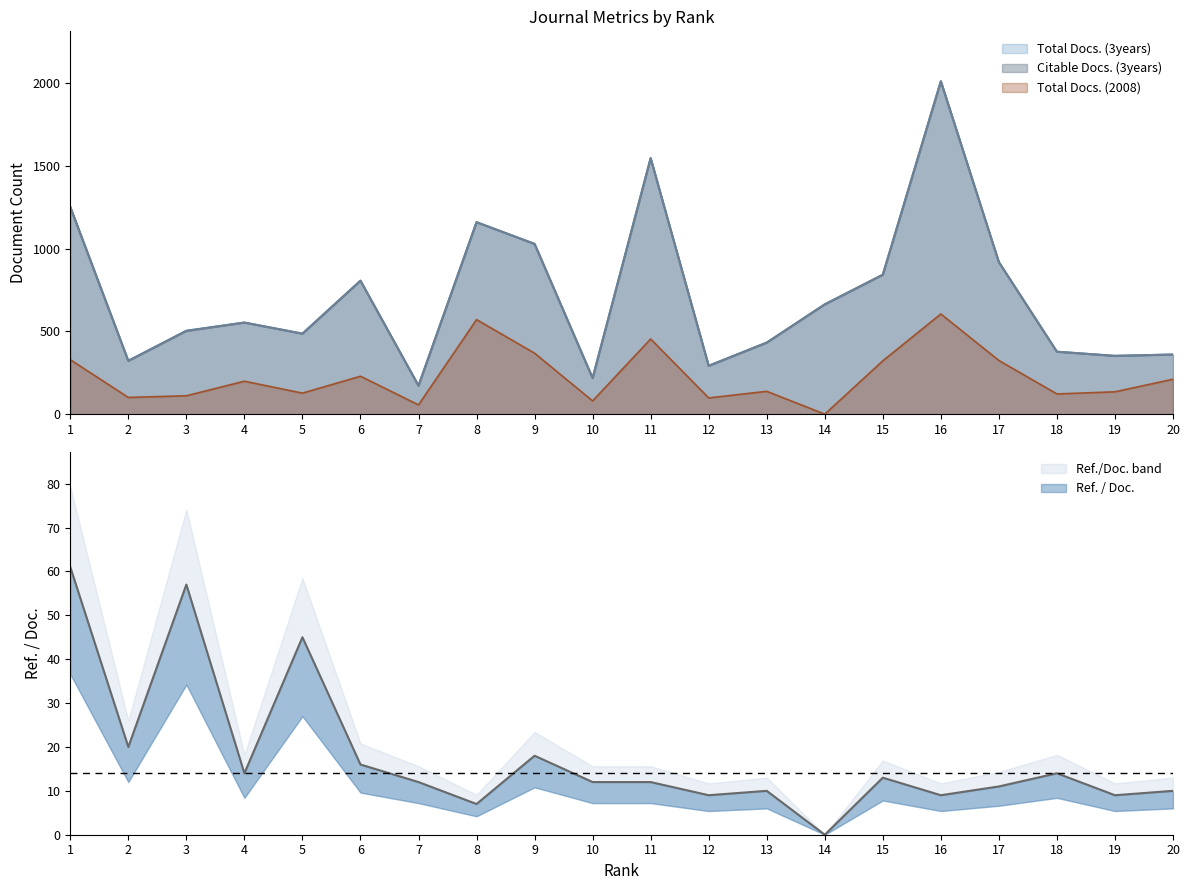

Count the number of categories in the chart.

20